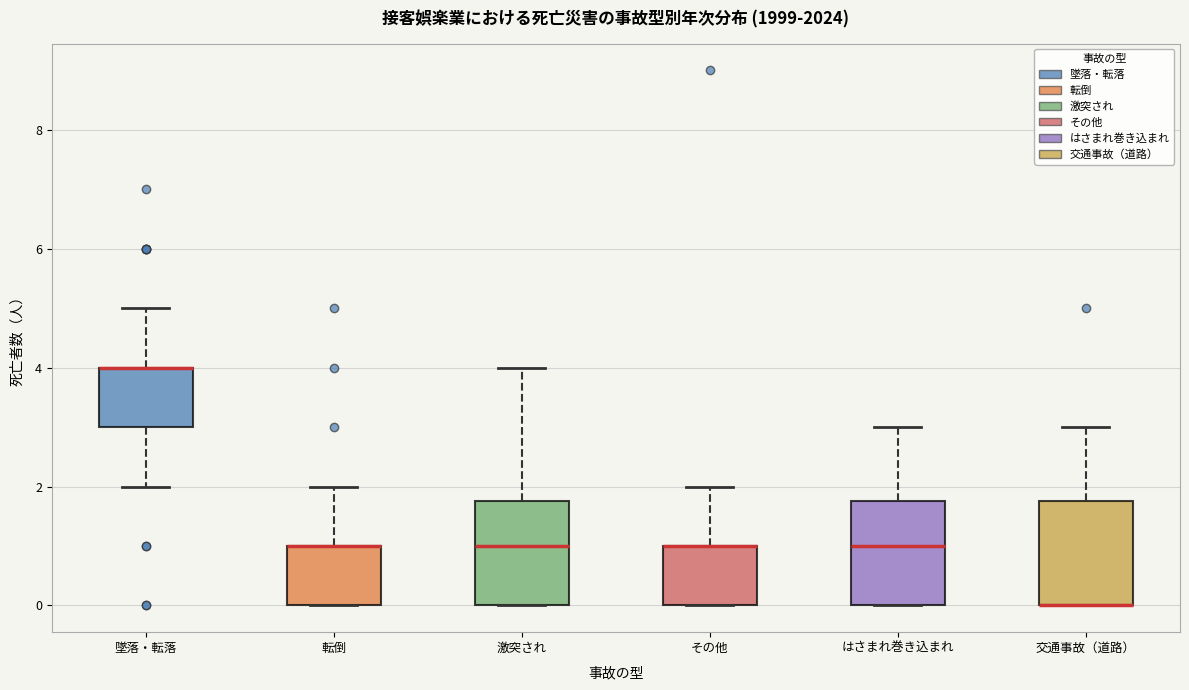

Reading left to right, transcribe this box plot: for each box, give where its median line is, the range the box spans, and where its two whiskers end, as read against the y-axis. The values are not printed on the chart, so give them approximately, as read against the axis.

墜落・転落: median 4.0 (drawn on the box's upper edge), box 3.0 to 4.0, whiskers 2.0 to 5.0
転倒: median 1.0 (drawn on the box's upper edge), box 0.0 to 1.0, whiskers 0.0 to 2.0
激突され: median 1.0, box 0.0 to 1.8, whiskers 0.0 to 4.0
その他: median 1.0 (drawn on the box's upper edge), box 0.0 to 1.0, whiskers 0.0 to 2.0
はさまれ巻き込まれ: median 1.0, box 0.0 to 1.8, whiskers 0.0 to 3.0
交通事故（道路）: median 0.0 (drawn on the box's lower edge), box 0.0 to 1.8, whiskers 0.0 to 3.0